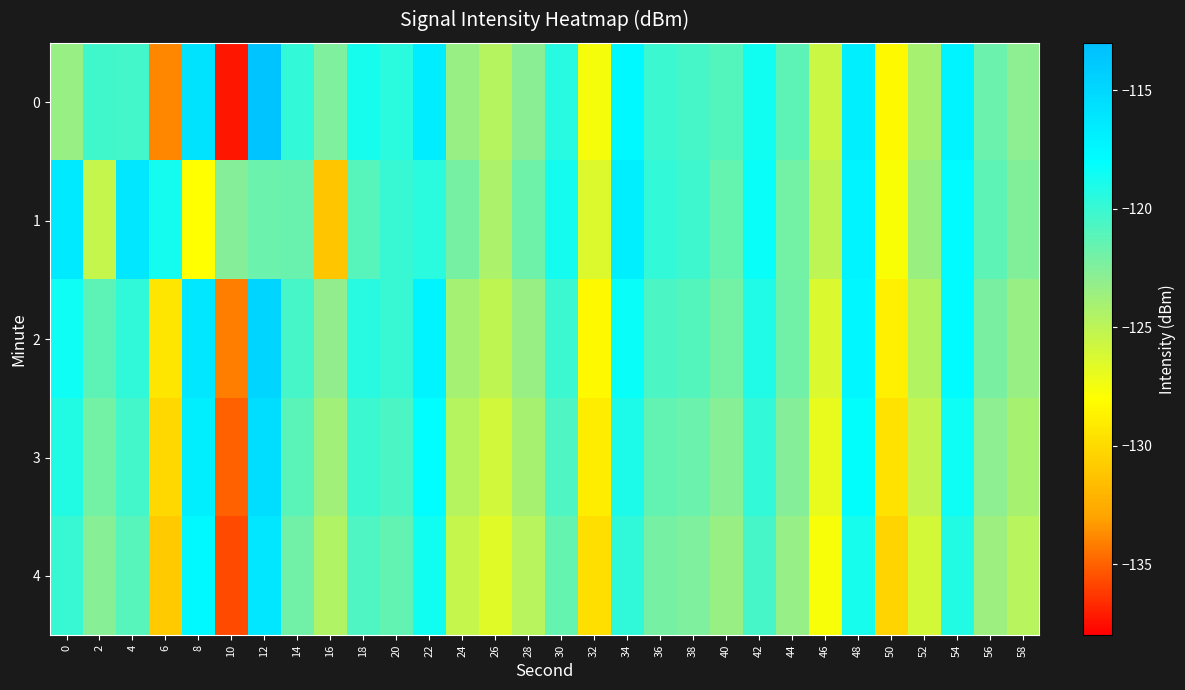

Reading right to left, transcribe all the data shown in this chart.

0: 58=-122.9	56=-121.7	54=-117.3	52=-124.1	50=-128.3	48=-116.8	46=-125.7	44=-121.3	42=-118.6	40=-121.0	38=-120.5	36=-120.1	34=-117.7	32=-127.6	30=-119.4	28=-122.9	26=-124.6	24=-123.4	22=-116.7	20=-119.5	18=-118.8	16=-122.4	14=-119.8	12=-113.5	10=-137.3	8=-115.9	6=-133.8	4=-120.3	2=-120.3	0=-123.4
1: 58=-122.5	56=-121.3	54=-117.8	52=-123.5	50=-127.8	48=-117.2	46=-125.1	44=-122.0	42=-118.3	40=-121.5	38=-120.2	36=-119.8	34=-116.9	32=-126.4	30=-118.7	28=-121.8	26=-124.3	24=-122.1	22=-119.5	20=-120.0	18=-121.1	16=-131.1	14=-121.6	12=-121.7	10=-122.6	8=-128.0	6=-118.7	4=-116.2	2=-125.3	0=-116.5
2: 58=-123.4	56=-122.2	54=-117.8	52=-124.6	50=-128.9	48=-117.4	46=-126.3	44=-121.9	42=-119.1	40=-122.0	38=-121.0	36=-120.7	34=-118.3	32=-128.3	30=-120.1	28=-123.4	26=-125.2	24=-124.0	22=-117.2	20=-120.0	18=-119.4	16=-123.1	14=-120.5	12=-114.8	10=-134.1	8=-116.2	6=-129.4	4=-119.7	2=-121.3	0=-118.5
3: 58=-124.1	56=-122.9	54=-118.5	52=-125.3	50=-129.6	48=-118.1	46=-127.0	44=-122.6	42=-119.8	40=-122.7	38=-121.7	36=-121.4	34=-119.0	32=-129.0	30=-120.8	28=-124.1	26=-125.9	24=-124.7	22=-117.9	20=-120.7	18=-120.1	16=-123.8	14=-121.2	12=-115.5	10=-135.0	8=-116.9	6=-130.1	4=-120.4	2=-122.0	0=-119.2
4: 58=-124.8	56=-123.6	54=-119.2	52=-126.0	50=-130.3	48=-118.8	46=-127.7	44=-123.3	42=-120.5	40=-123.4	38=-122.4	36=-122.1	34=-119.7	32=-129.7	30=-121.5	28=-124.8	26=-126.6	24=-125.4	22=-118.6	20=-121.4	18=-120.8	16=-124.5	14=-121.9	12=-116.2	10=-135.7	8=-117.6	6=-130.8	4=-121.1	2=-122.7	0=-120.0